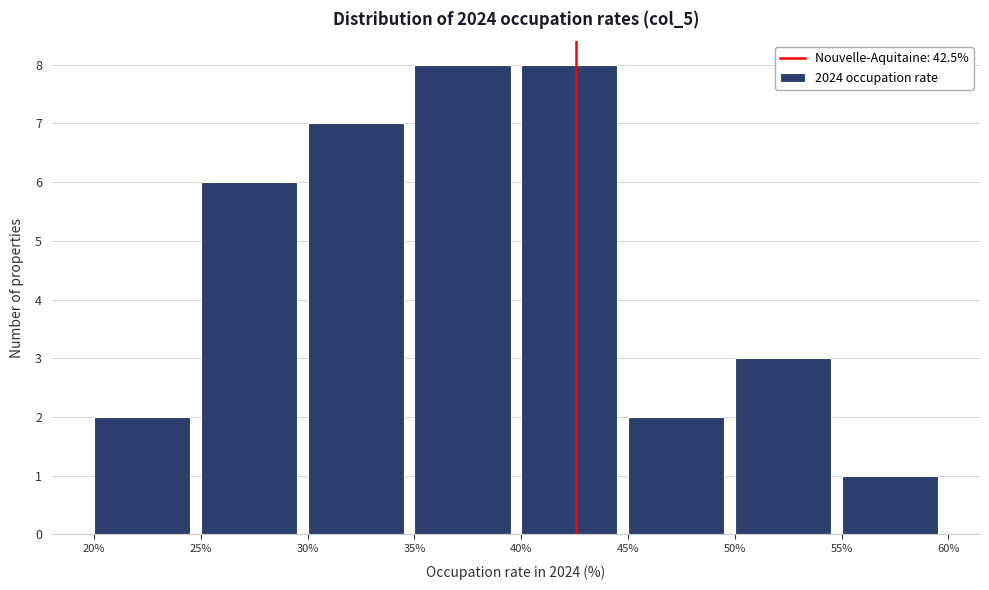

Reading left to right, transcribe this chart: for each bar, give the range it covers on the x-axis and its height. The values are not printed on the chart, so give them approximately, as read against the axis.

20% to 25%: 2
25% to 30%: 6
30% to 35%: 7
35% to 40%: 8
40% to 45%: 8
45% to 50%: 2
50% to 55%: 3
55% to 60%: 1